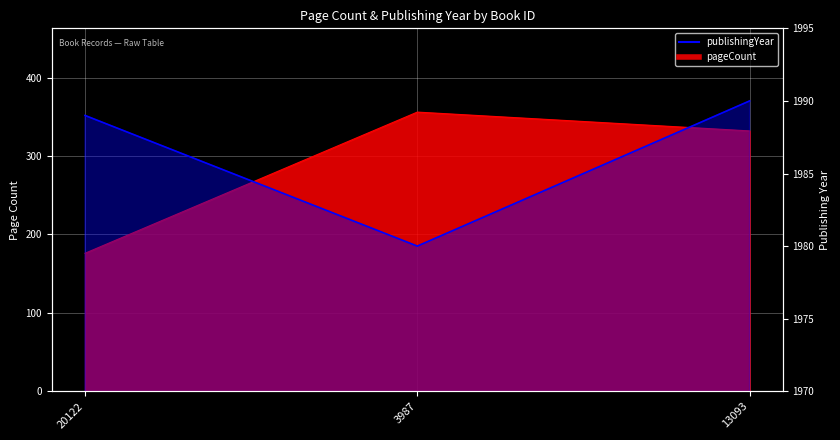

Is it true that pageCount equals 332 at 13093?

True